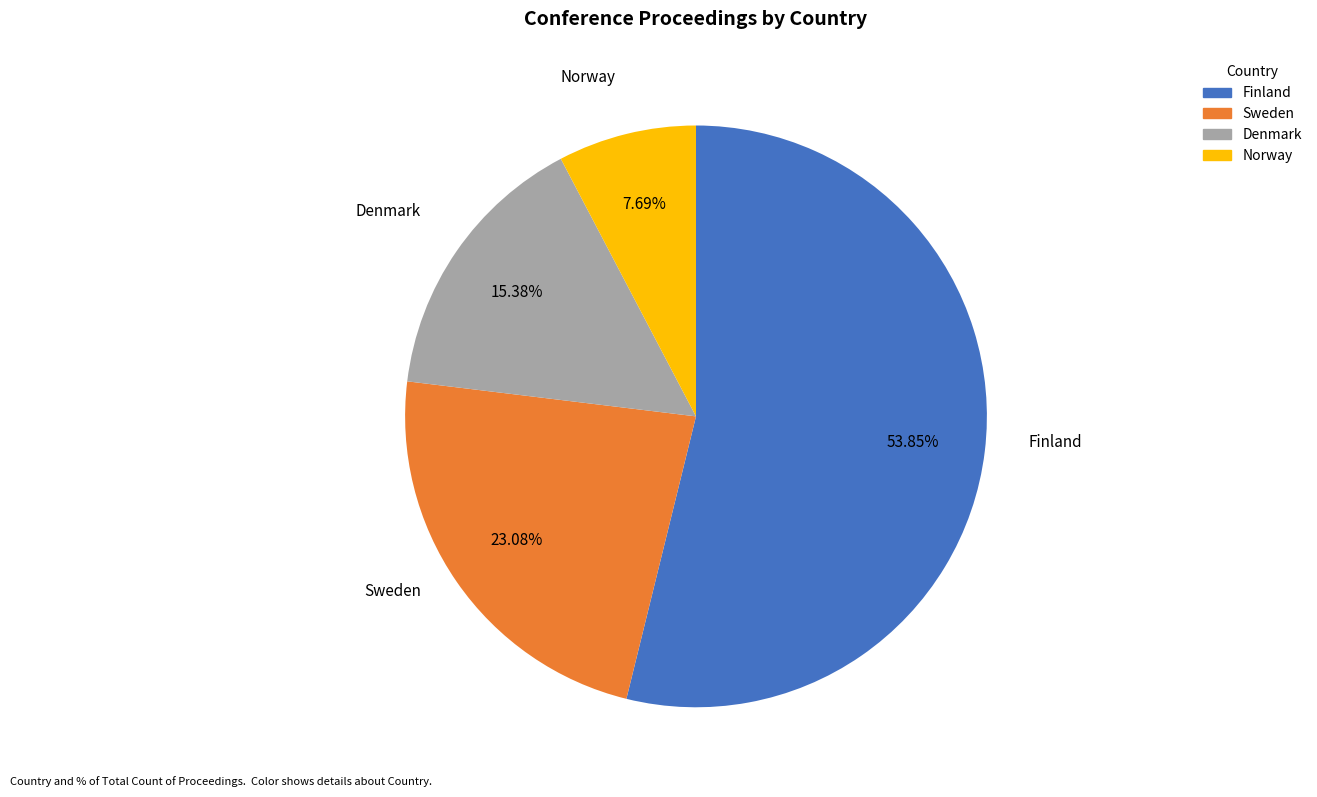

To the nearest percent, what portion does Finland represent?

54%